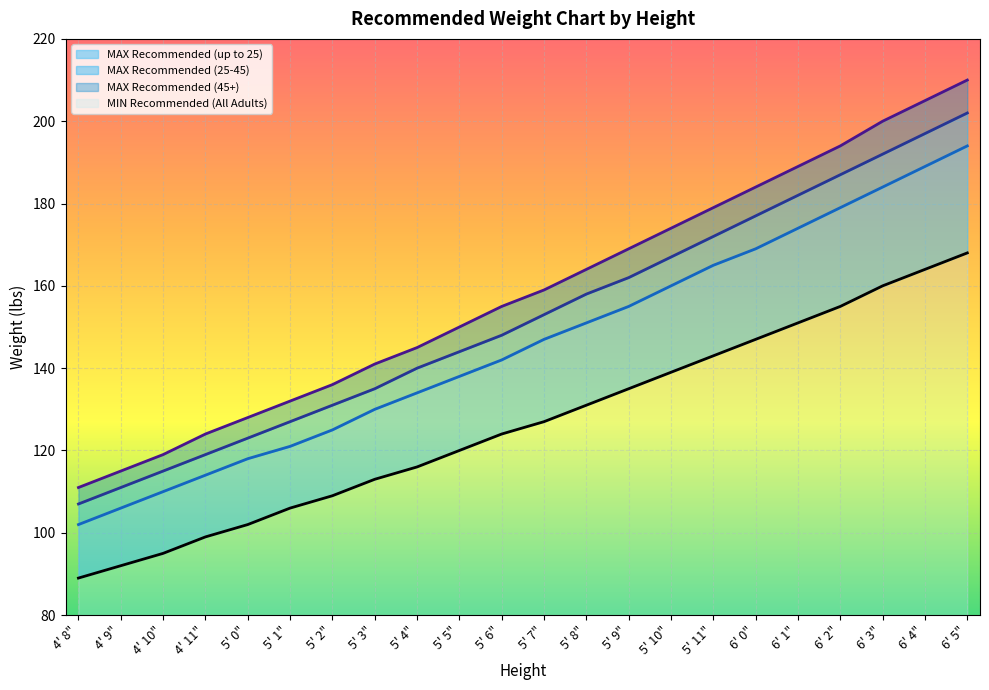

What is the maximum value shown in the chart?

210